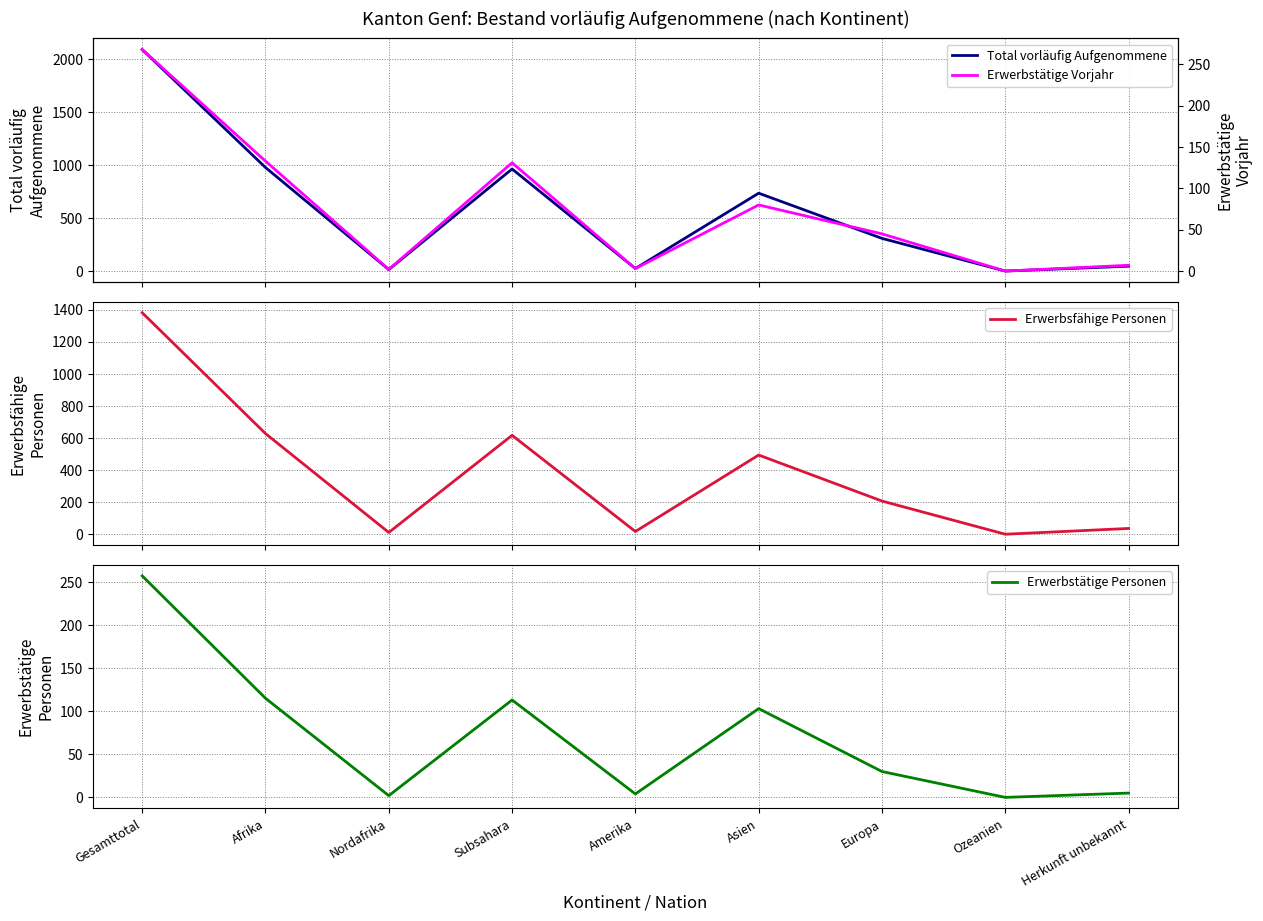

What is the total value across all series at Europa?

591